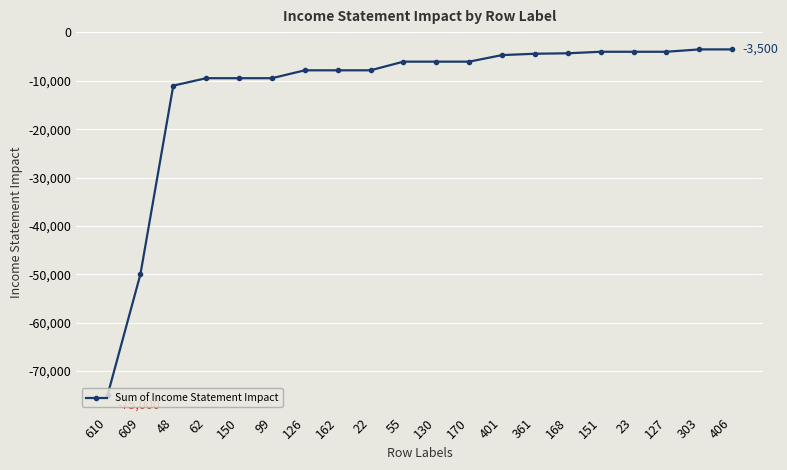

The value at 170 is -8563.1. True or false?

False